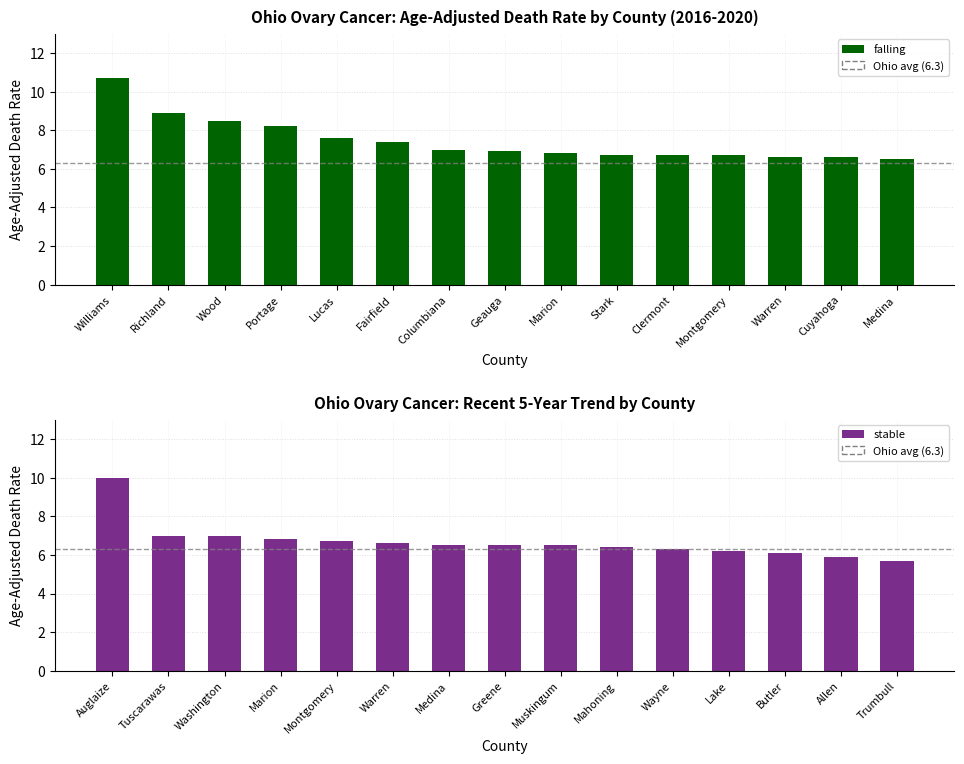

What is the difference between the maximum and minimum values in the stable series?

4.3